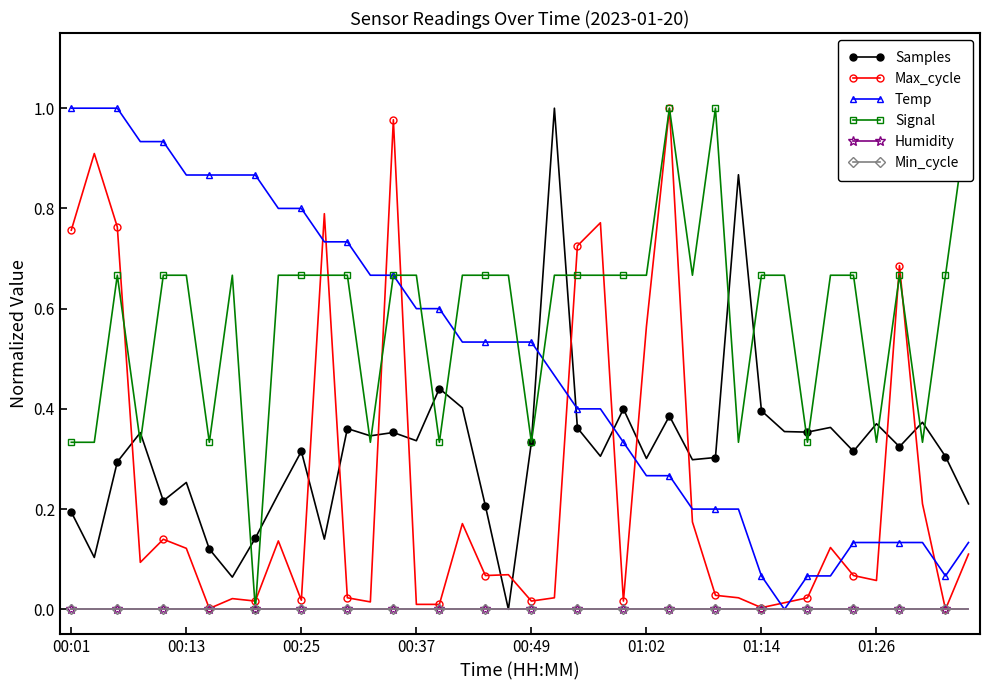

True or false: Humidity and Min_cycle intersect in this chart.

False